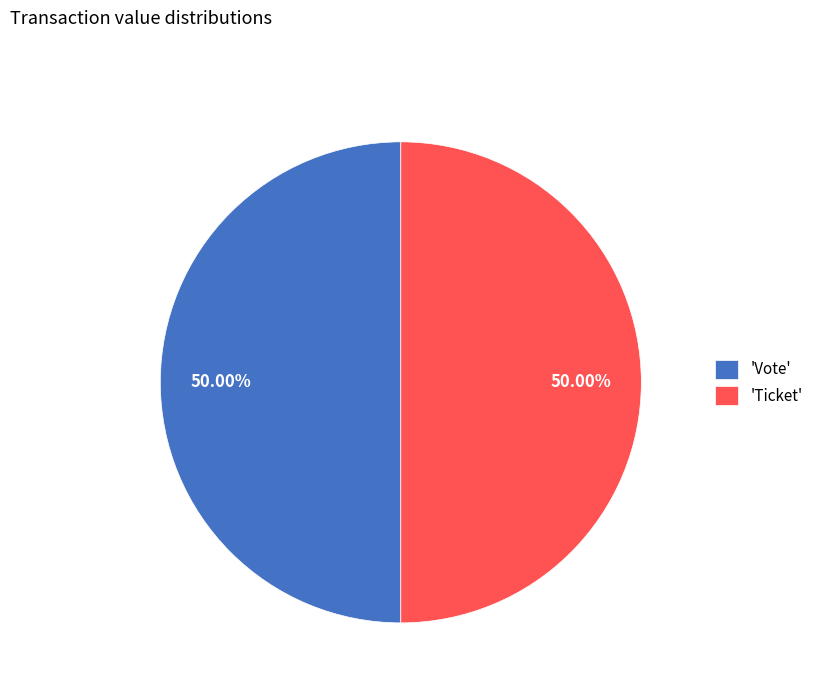

Count the number of slices in the pie.

2